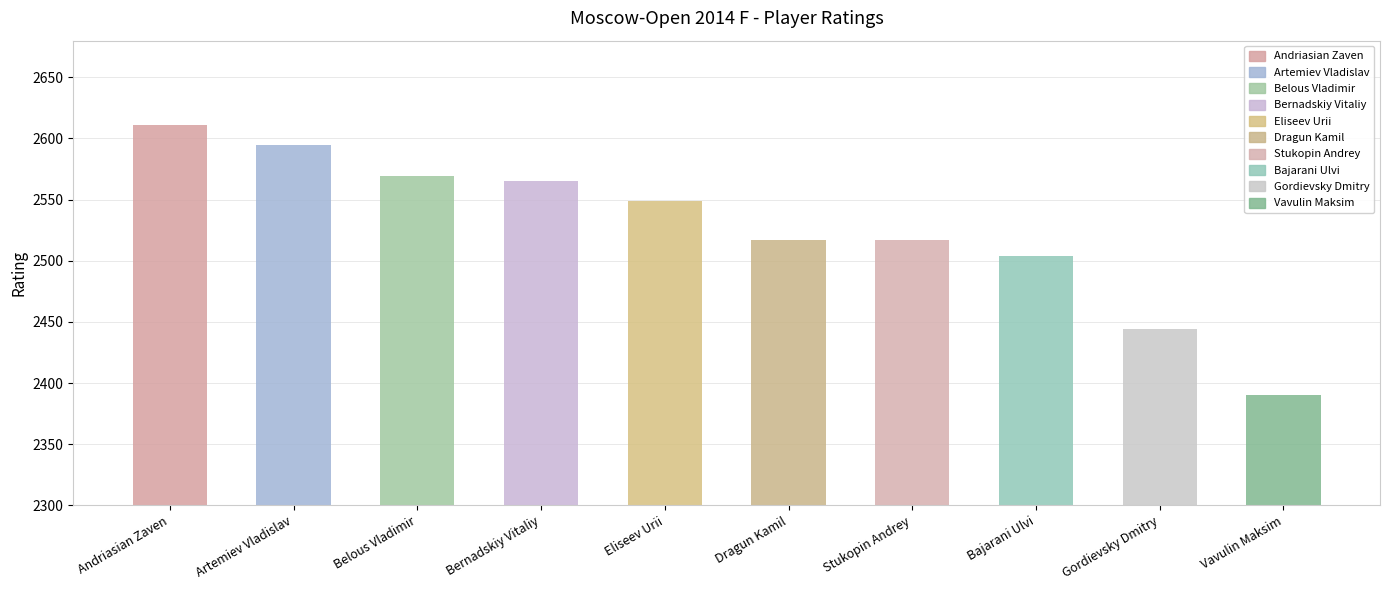

True or false: the data shows 2569 at Belous Vladimir.

True